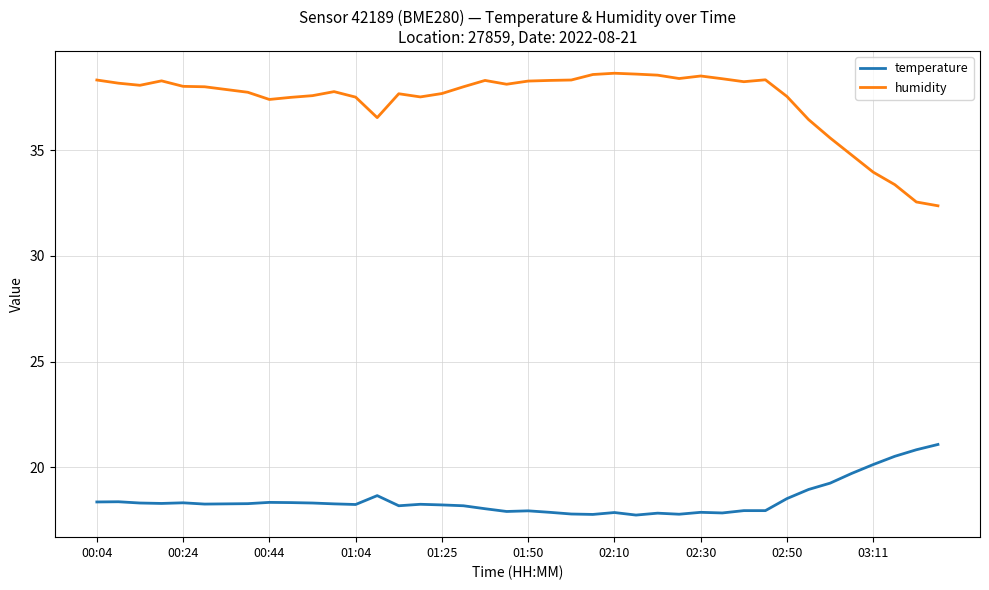

Which series has the largest total across all categories?

humidity